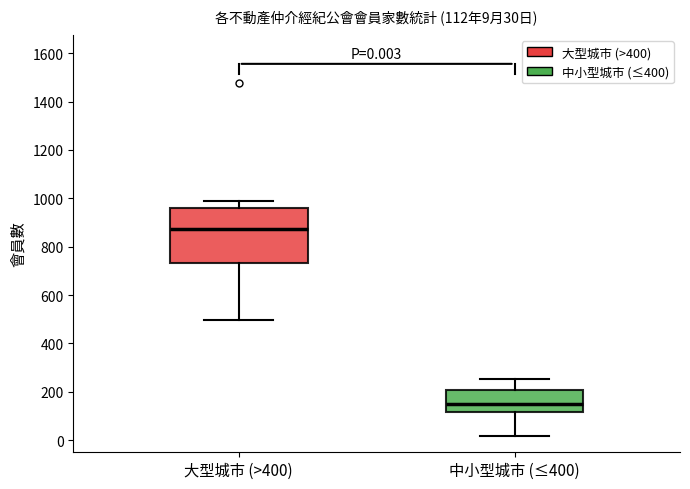

Which box's median line is the lowest?

中小型城市 (≤400)